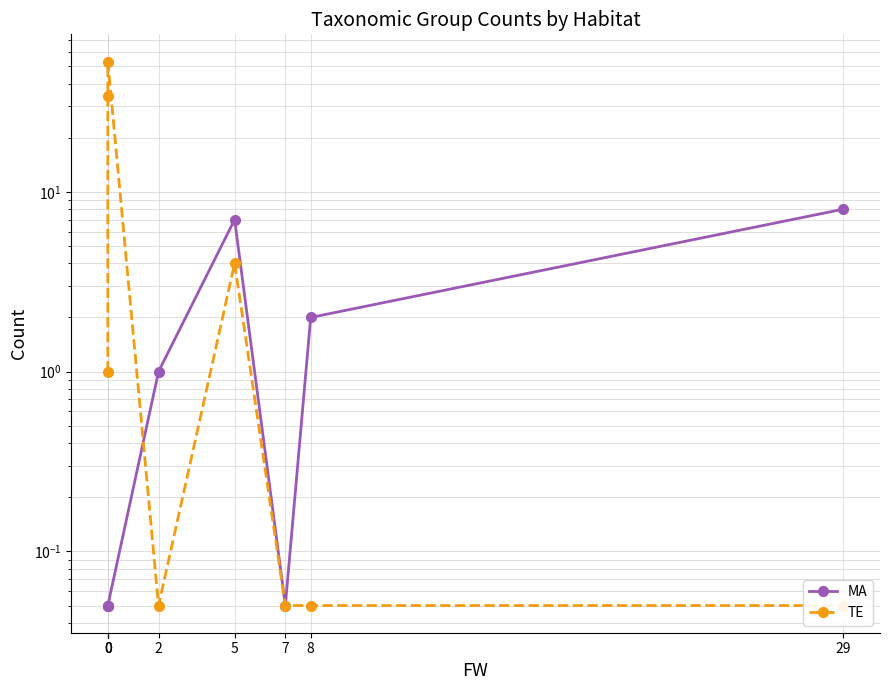

What is the difference between the maximum and minimum values in the TE series?

53.0